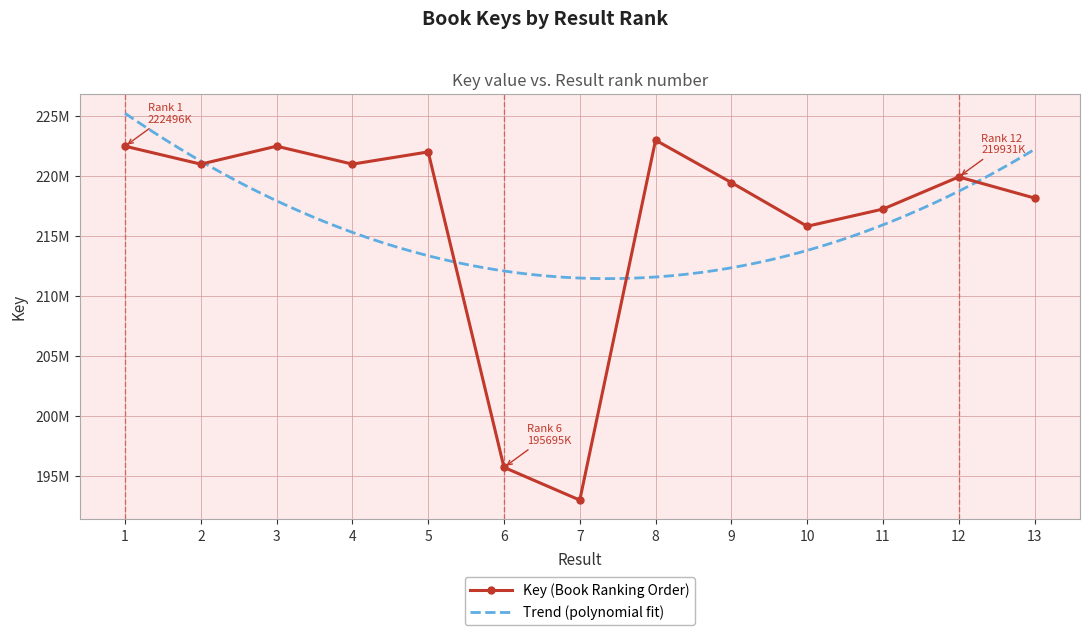

What is the difference between the values at 9 and 3?

3034889